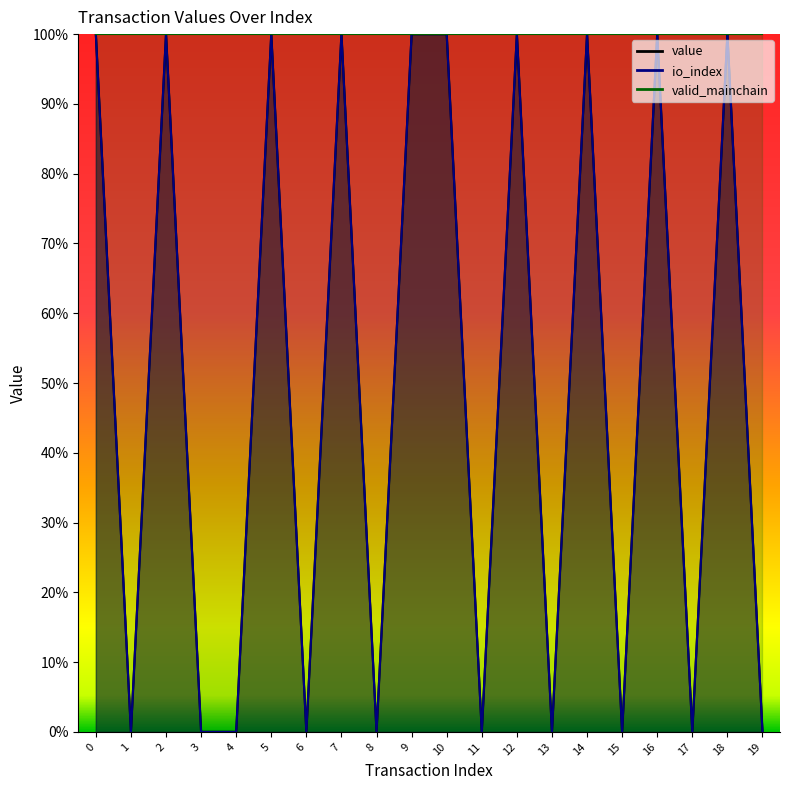

What is the average value of the value series?

50.0